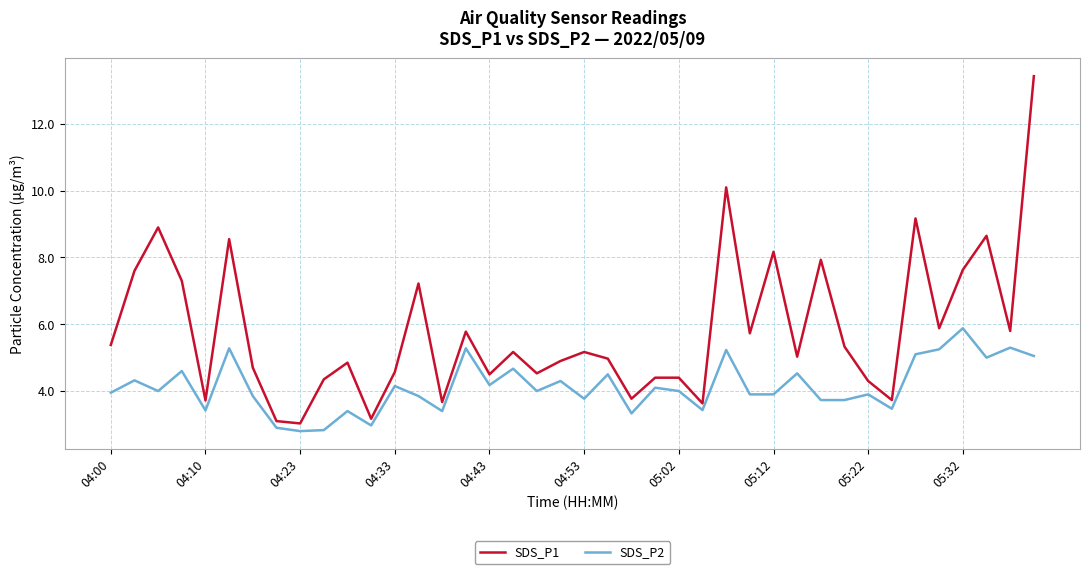

List the series in order of their peak value, lowest first.

SDS_P2, SDS_P1